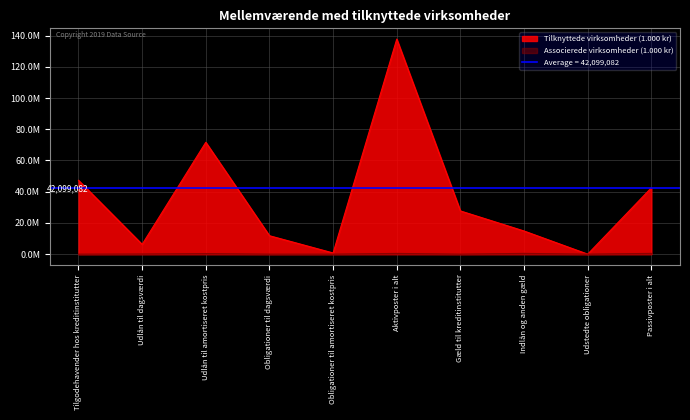

Which category has the highest value in the Tilknyttede virksomheder (1.000 kr) series?

Aktivposter i alt